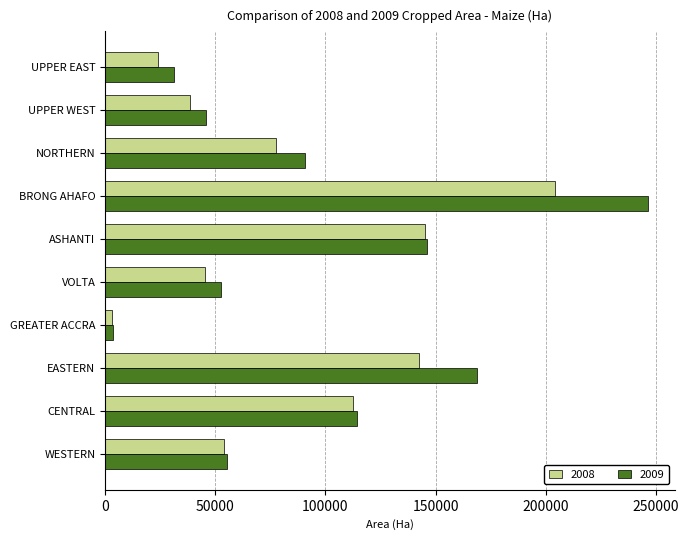

How many values in the 2009 series are below 90500?

5